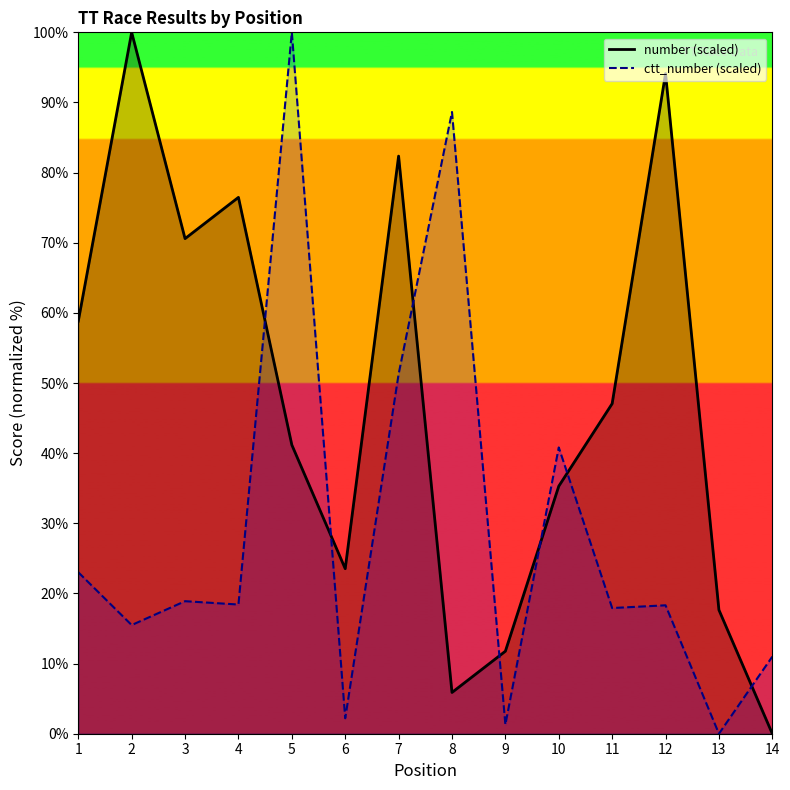

Where is the first local maximum for number (scaled)?

2